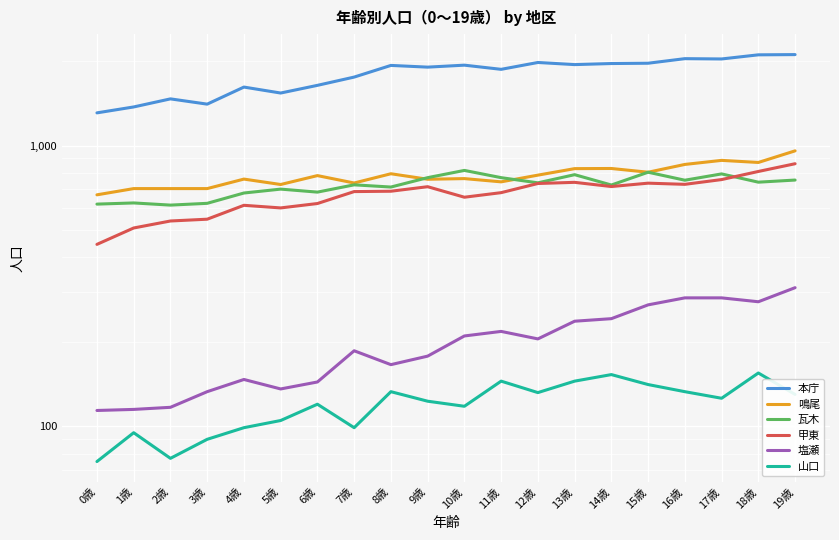

What is the difference between the 瓦木 values at 0歳 and 10歳?

197